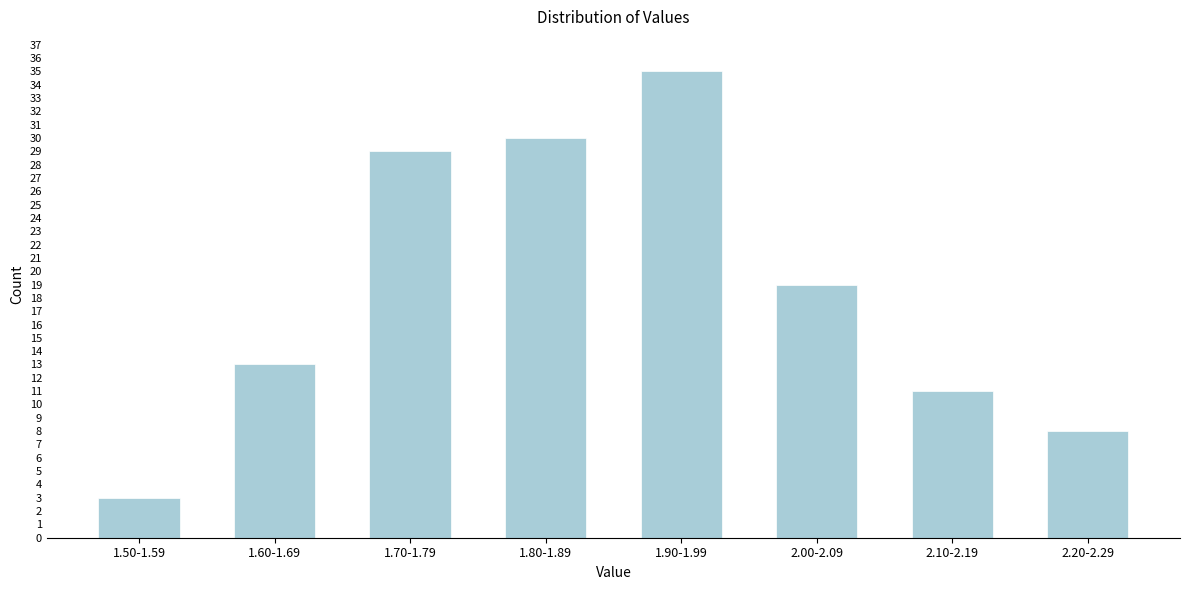

Reading left to right, list all the values displayed in this chart.

1.50-1.59=3	1.60-1.69=13	1.70-1.79=29	1.80-1.89=30	1.90-1.99=35	2.00-2.09=19	2.10-2.19=11	2.20-2.29=8